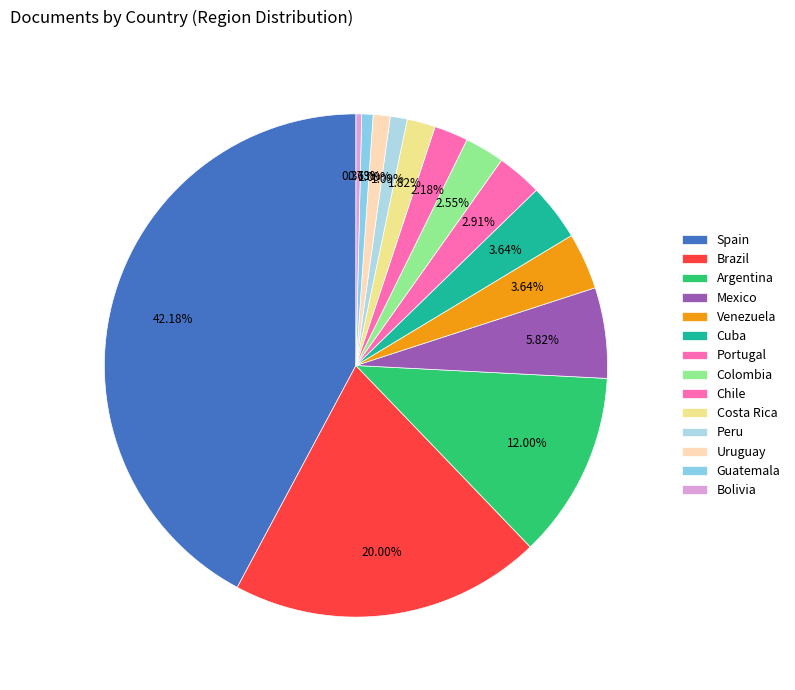

What is the change in value from Brazil to Peru?

-52